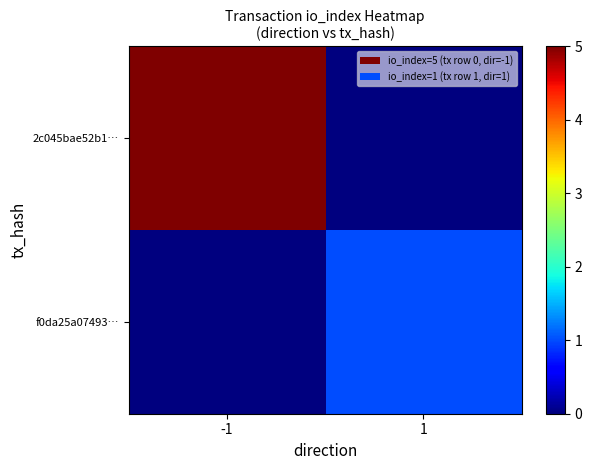

Reading right to left, list all the values displayed in this chart.

2c045bae52b1…: 1=0	-1=5
f0da25a07493…: 1=1	-1=0